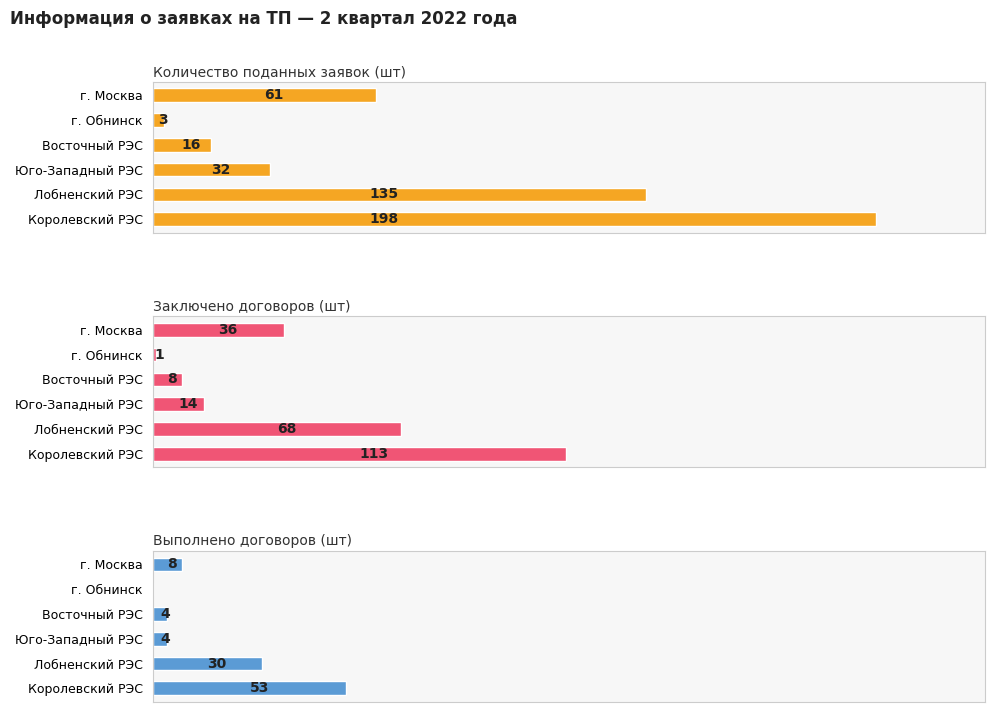

Which series has the widest spread of values?

Количество поданных заявок (шт)